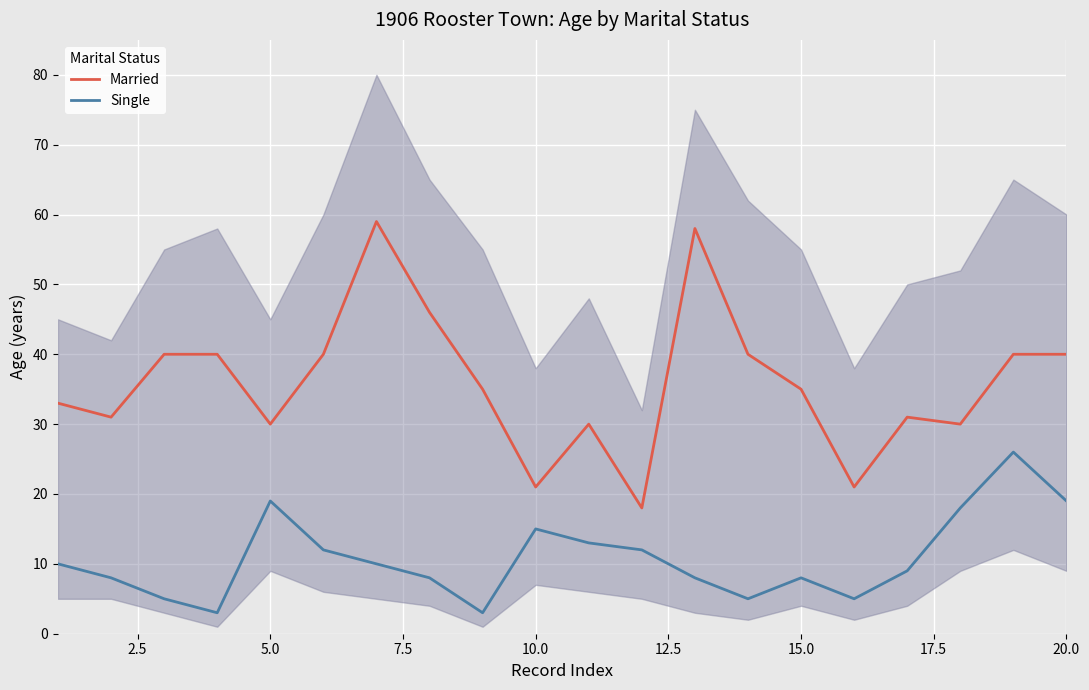

The value of Married at 5.0 is 13. True or false?

False